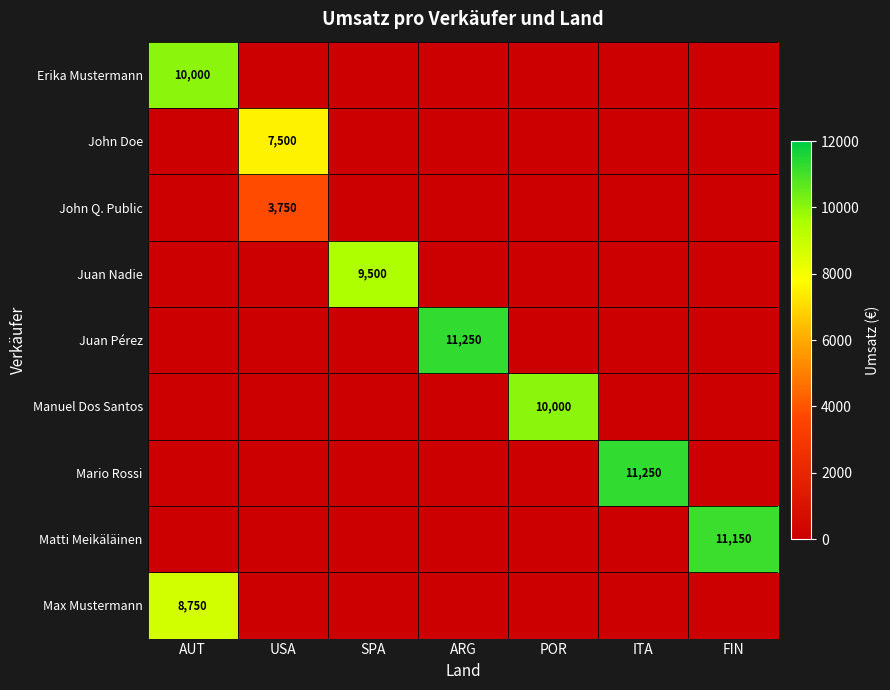

The value of Juan Pérez at ARG is 11250. True or false?

True